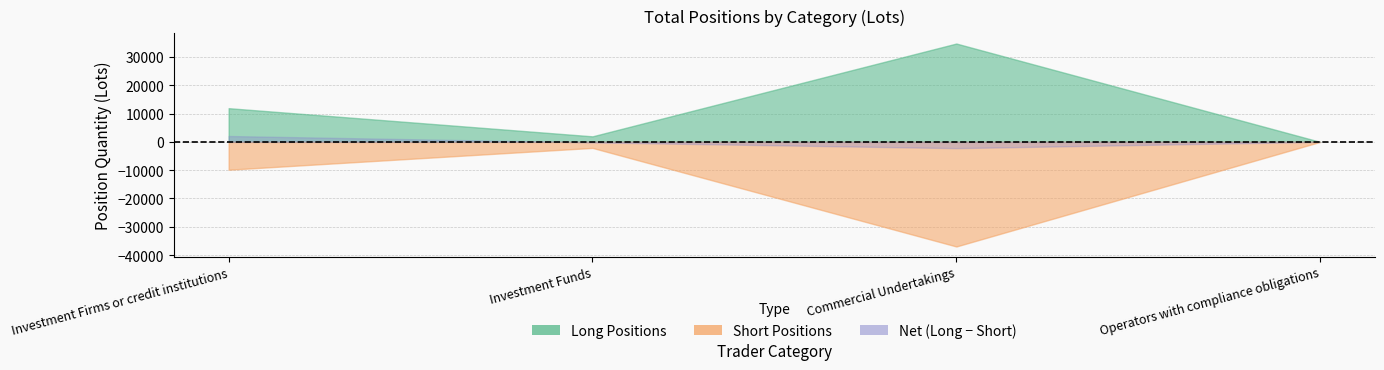

At how many categories does at least one series exceed 20914?

1